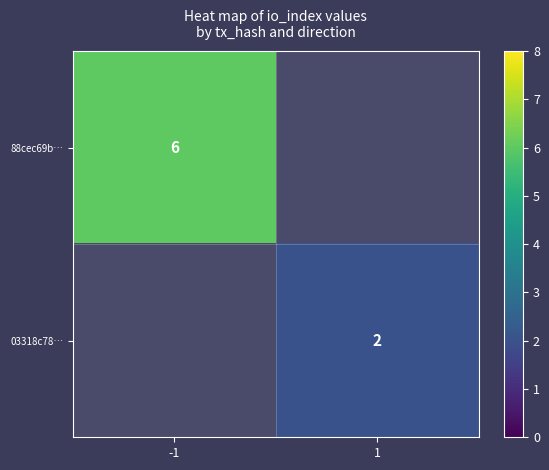

True or false: 88cec69b… has a value of 10 at -1.

False